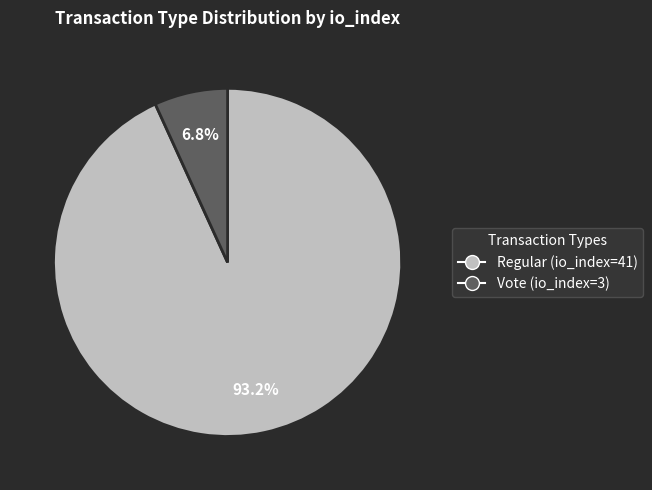

How many slices are in this pie chart?

2